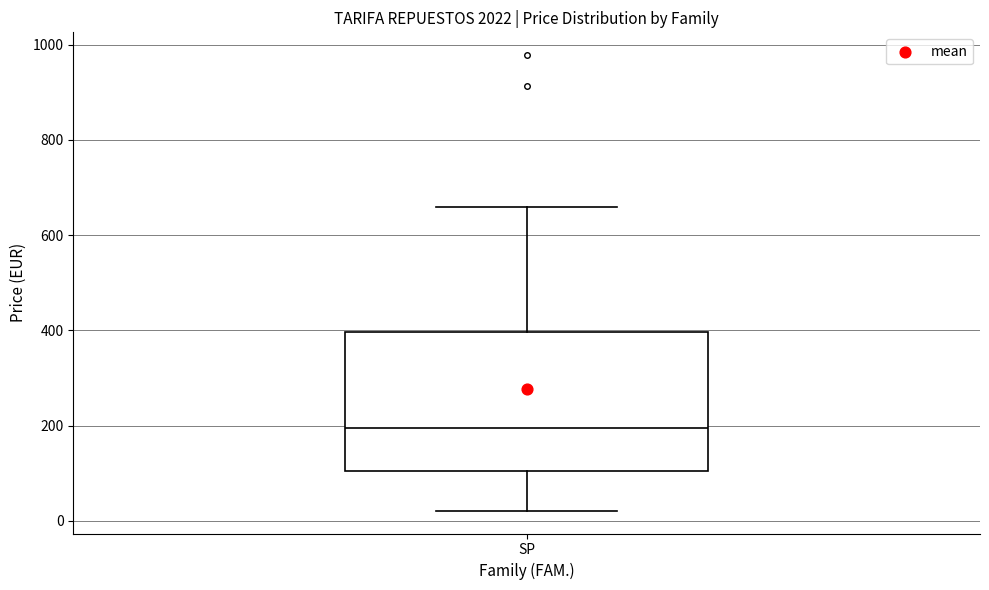

Where is the upper edge of the box for SP on the y-axis? The values are not printed on the chart, so give them approximately, as read against the axis.

400